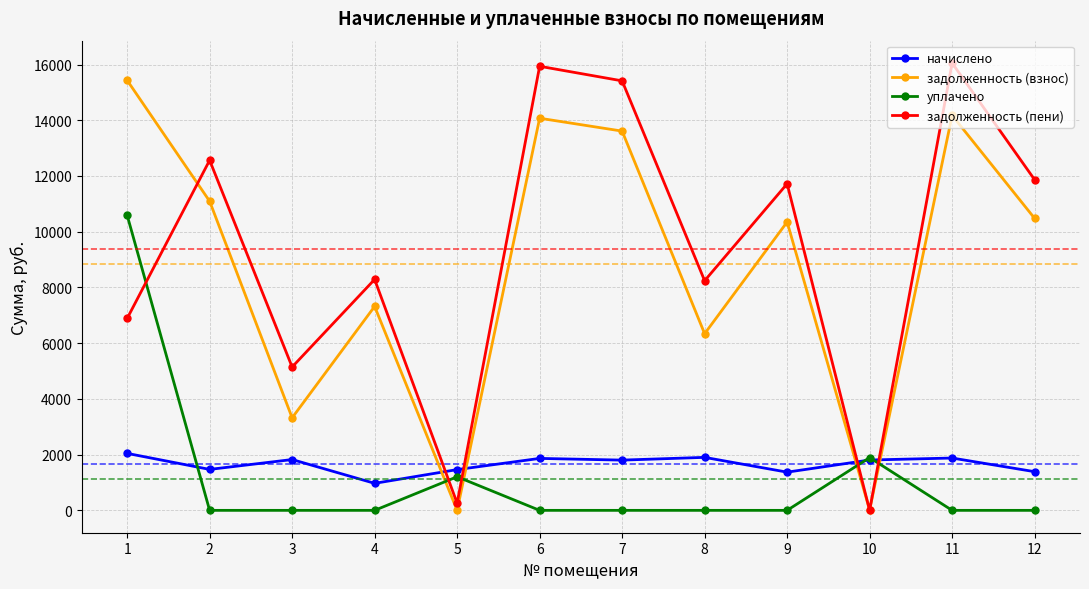

What is the greatest value displayed?

16053.2